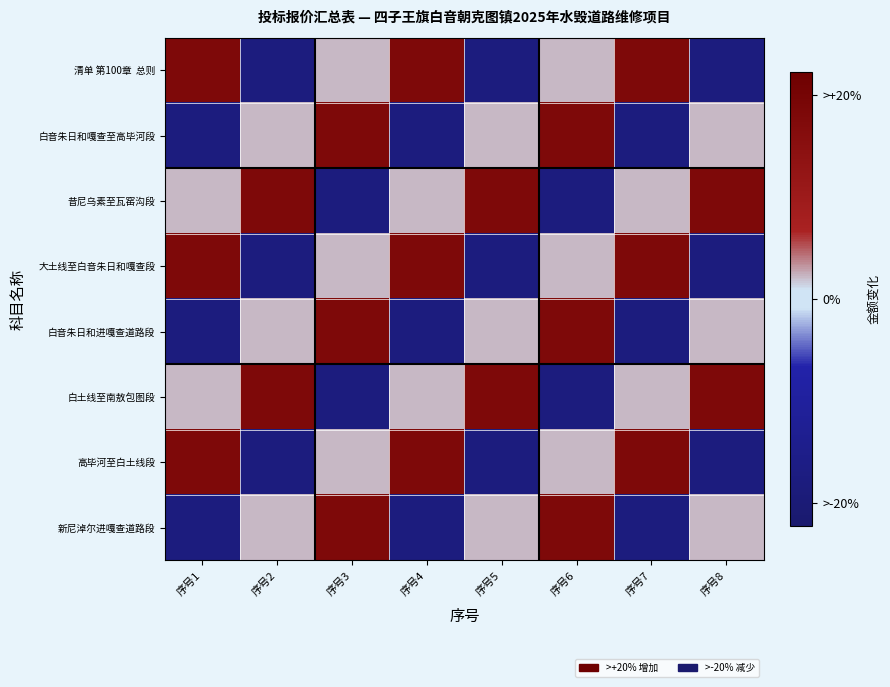

What is the total value across all series at 序号4?

0.2